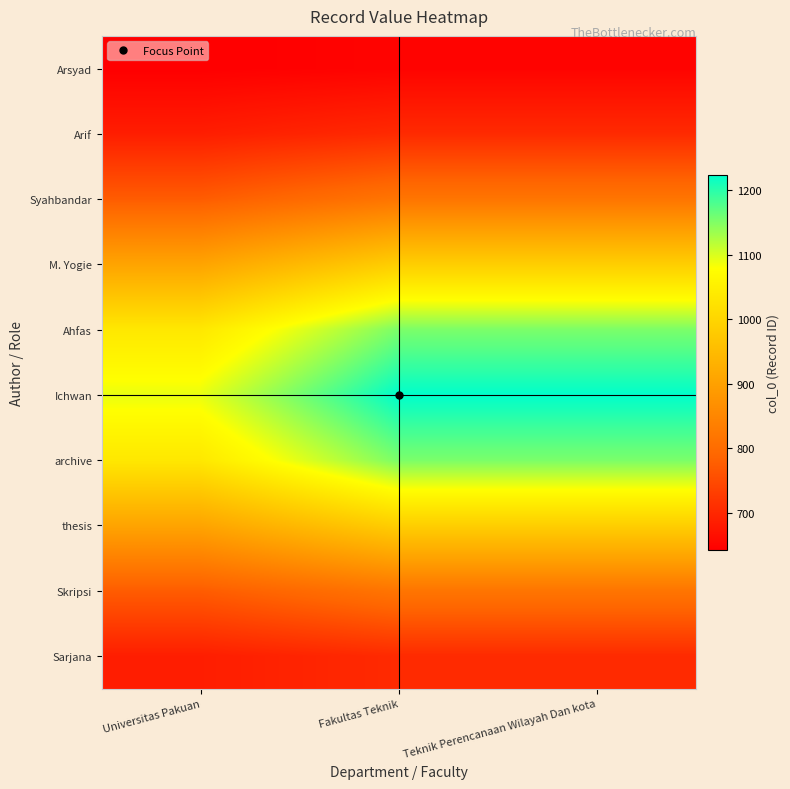

What is the difference between the highest and lowest values at Teknik Perencanaan Wilayah Dan kota?

575.9